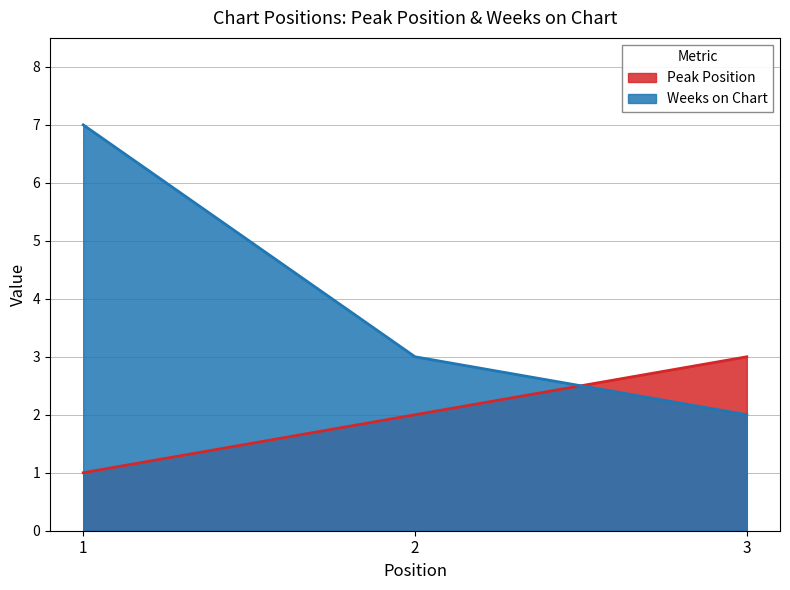

Reading left to right, transcribe all the data shown in this chart.

Peak Position: 1	2	3
Weeks on Chart: 7	3	2